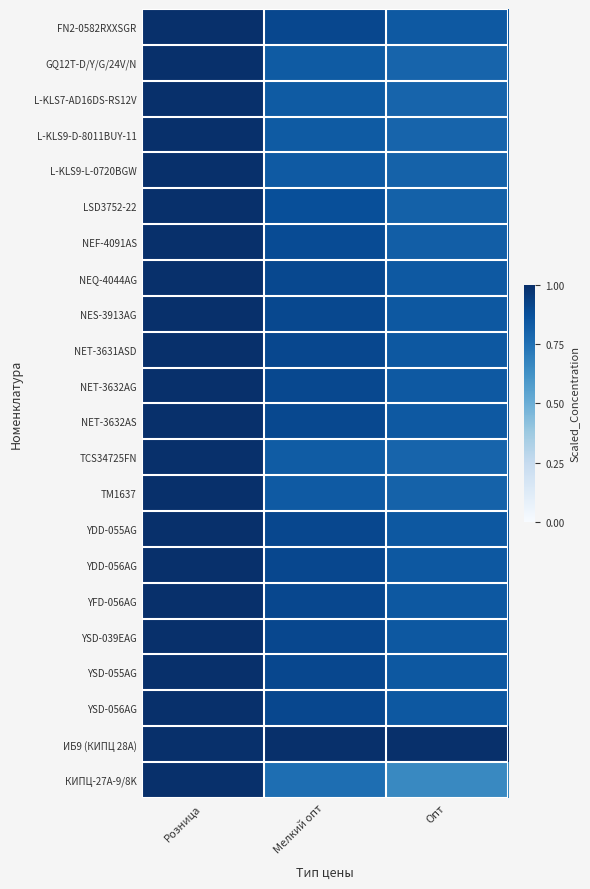

Reading left to right, transcribe all the data shown in this chart.

FN2-0582RXXSGR: Розница=1.0	Мелкий опт=0.9	Опт=0.8
GQ12T-D/Y/G/24V/N: Розница=1.0	Мелкий опт=0.8	Опт=0.8
L-KLS7-AD16DS-RS12V: Розница=1.0	Мелкий опт=0.8	Опт=0.8
L-KLS9-D-8011BUY-11: Розница=1.0	Мелкий опт=0.8	Опт=0.8
L-KLS9-L-0720BGW: Розница=1.0	Мелкий опт=0.8	Опт=0.8
LSD3752-22: Розница=1.0	Мелкий опт=0.9	Опт=0.8
NEF-4091AS: Розница=1.0	Мелкий опт=0.9	Опт=0.8
NEQ-4044AG: Розница=1.0	Мелкий опт=0.9	Опт=0.8
NES-3913AG: Розница=1.0	Мелкий опт=0.9	Опт=0.8
NET-3631ASD: Розница=1.0	Мелкий опт=0.9	Опт=0.8
NET-3632AG: Розница=1.0	Мелкий опт=0.9	Опт=0.8
NET-3632AS: Розница=1.0	Мелкий опт=0.9	Опт=0.8
TCS34725FN: Розница=1.0	Мелкий опт=0.8	Опт=0.8
TM1637: Розница=1.0	Мелкий опт=0.8	Опт=0.8
YDD-055AG: Розница=1.0	Мелкий опт=0.9	Опт=0.8
YDD-056AG: Розница=1.0	Мелкий опт=0.9	Опт=0.8
YFD-056AG: Розница=1.0	Мелкий опт=0.9	Опт=0.8
YSD-039EAG: Розница=1.0	Мелкий опт=0.9	Опт=0.8
YSD-055AG: Розница=1.0	Мелкий опт=0.9	Опт=0.8
YSD-056AG: Розница=1.0	Мелкий опт=0.9	Опт=0.8
ИБ9 (КИПЦ 28А): Розница=1.0	Мелкий опт=1.0	Опт=1.0
КИПЦ-27A-9/8K: Розница=1.0	Мелкий опт=0.8	Опт=0.7